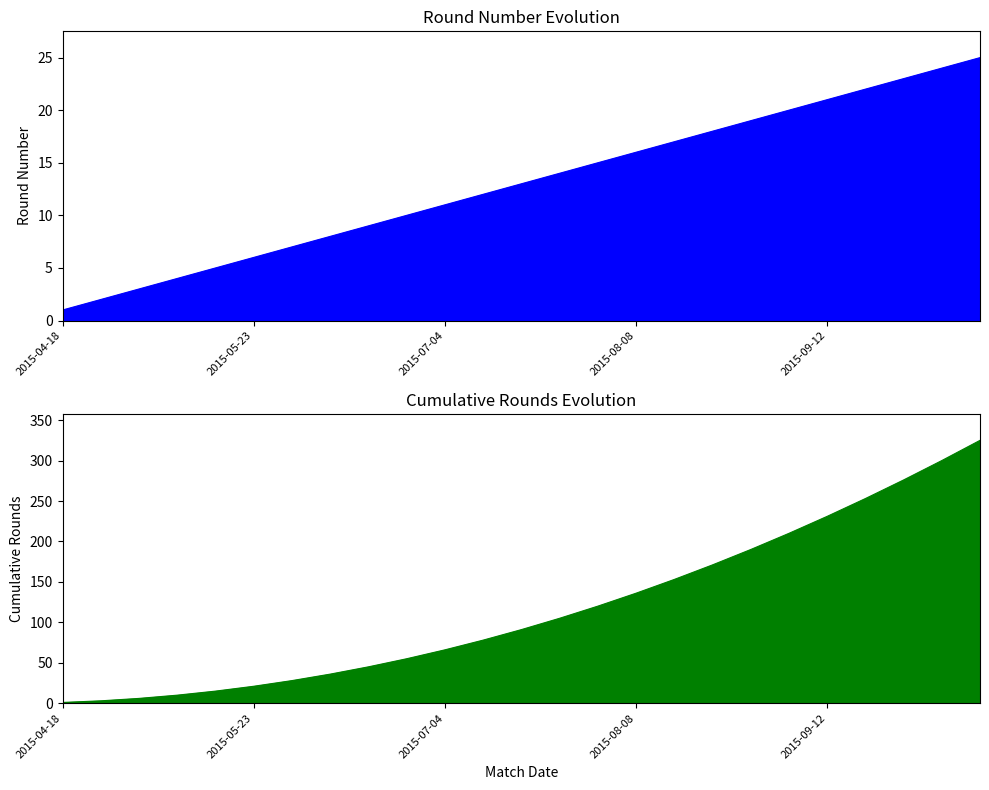

True or false: Round Number and Cumulative Rounds cross at least once.

False